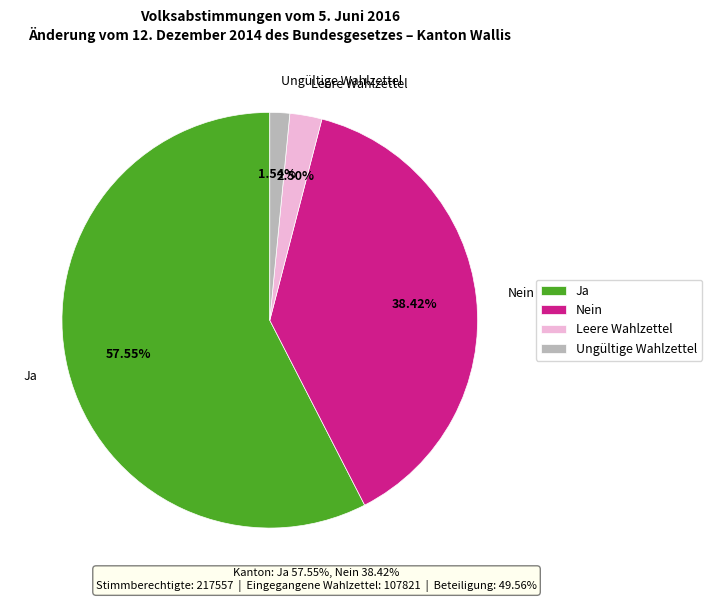

Which category accounts for the majority?

Ja